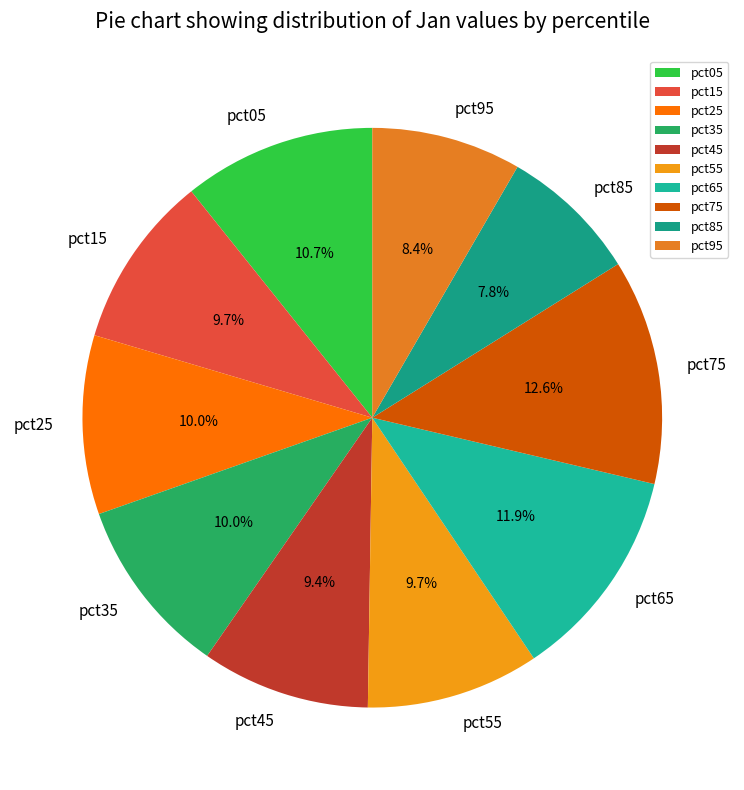

How many segments does this pie chart have?

10